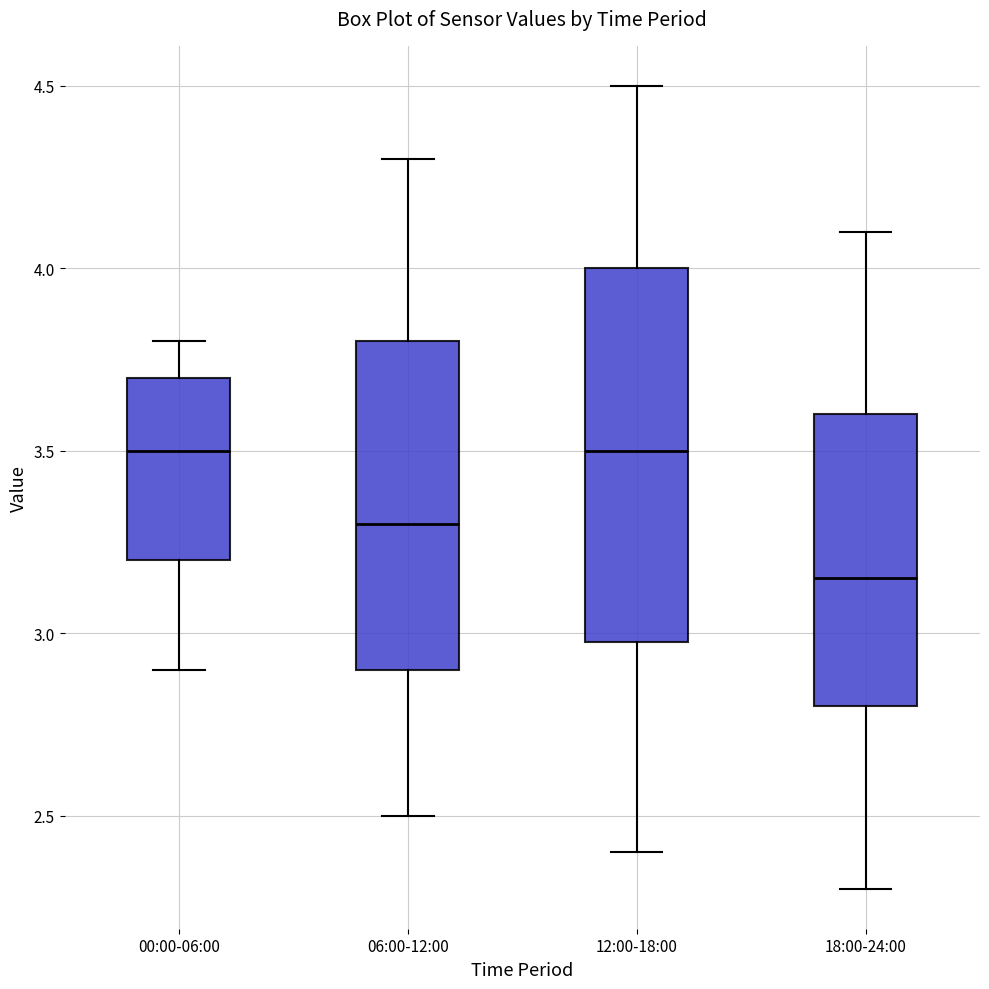

Which box has the lowest median line?

18:00-24:00